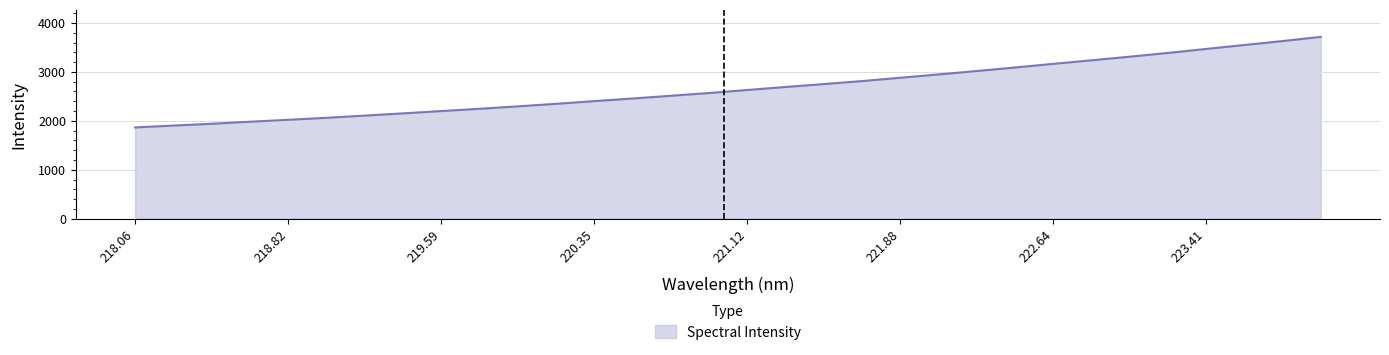

What is the difference between the maximum and minimum values?

1849.7